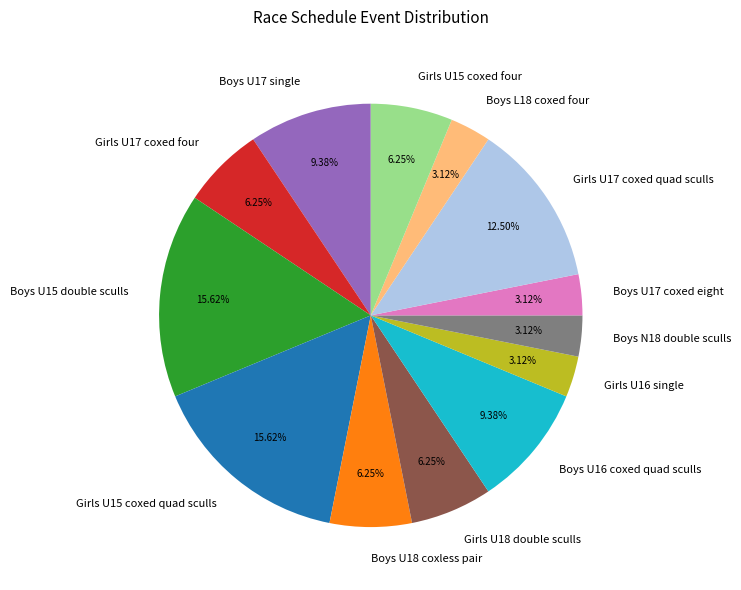

What is the ratio of the value at Girls U18 double sculls to the value at Boys N18 double sculls?

2.0